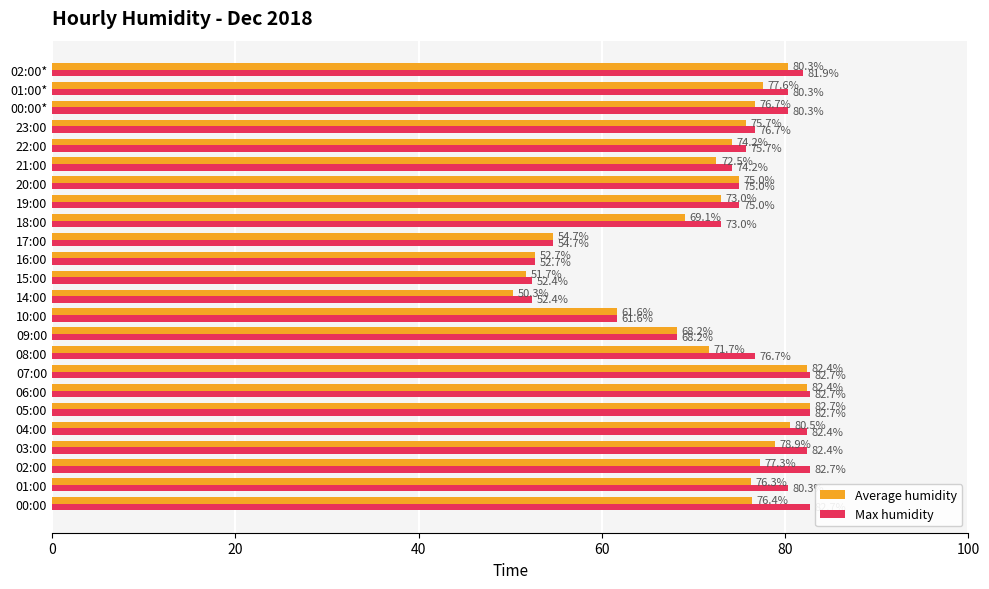

At which category is the sum across all series the highest?

05:00